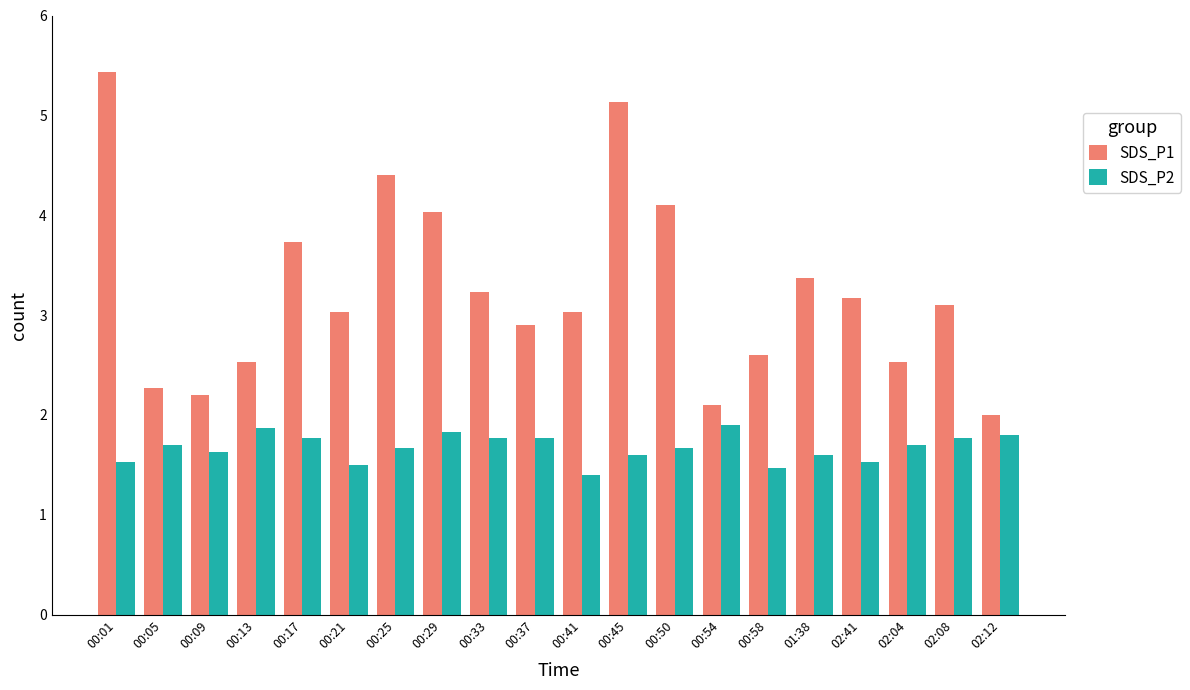

Which series has the largest range (max minus min)?

SDS_P1